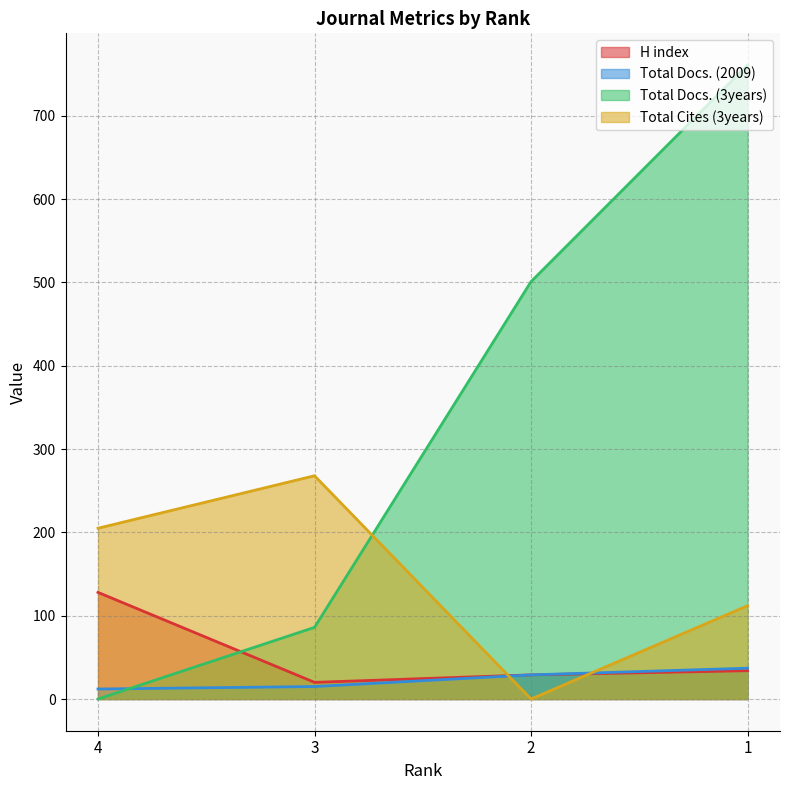

Which series has the largest range (max minus min)?

Total Docs. (3years)